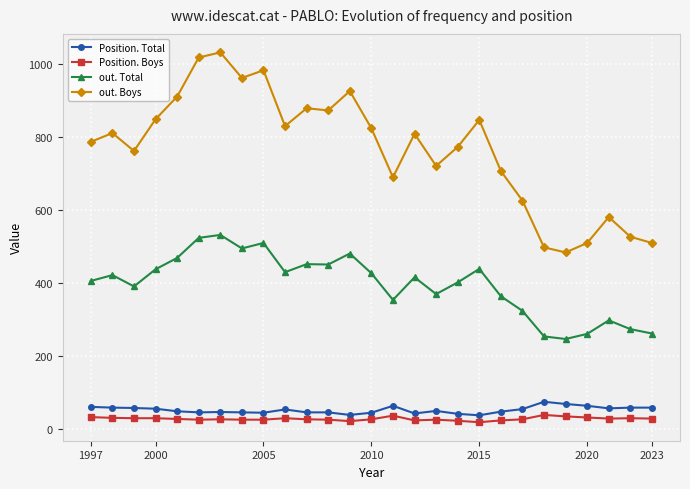

True or false: out. Boys has more than 1 interior local peaks.

True